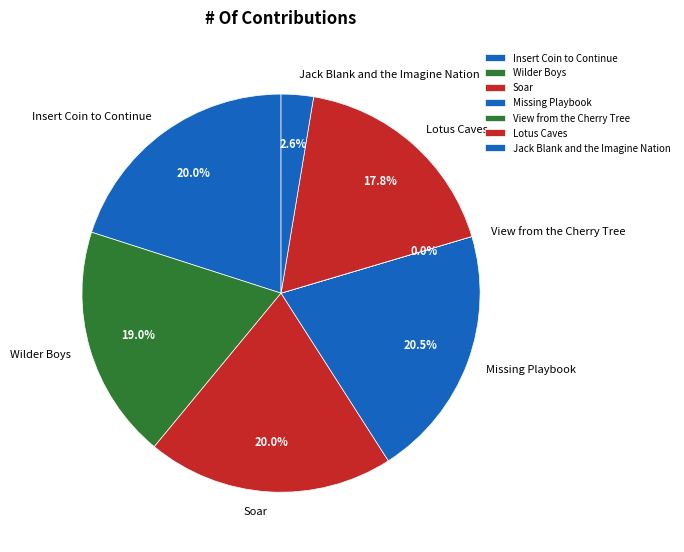

Do Insert Coin to Continue and Jack Blank and the Imagine Nation together represent more than half of the pie?

No